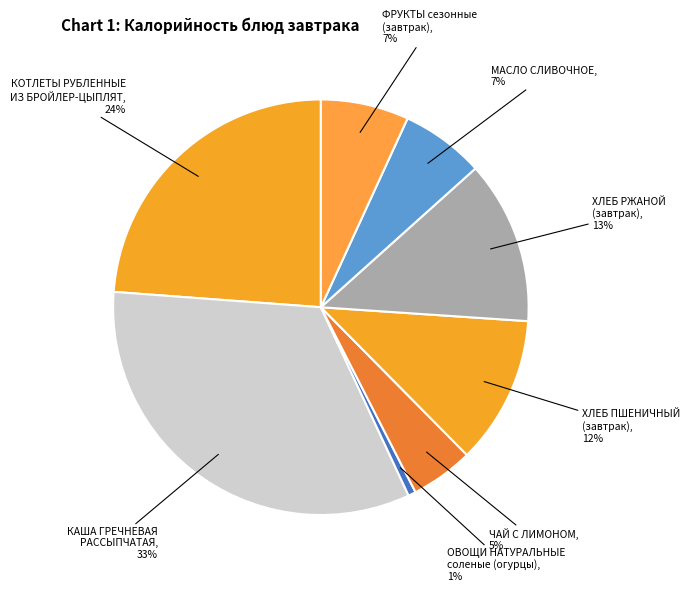

Which slice is the smallest?

ОВОЩИ НАТУРАЛЬНЫЕ соленые (огурцы)